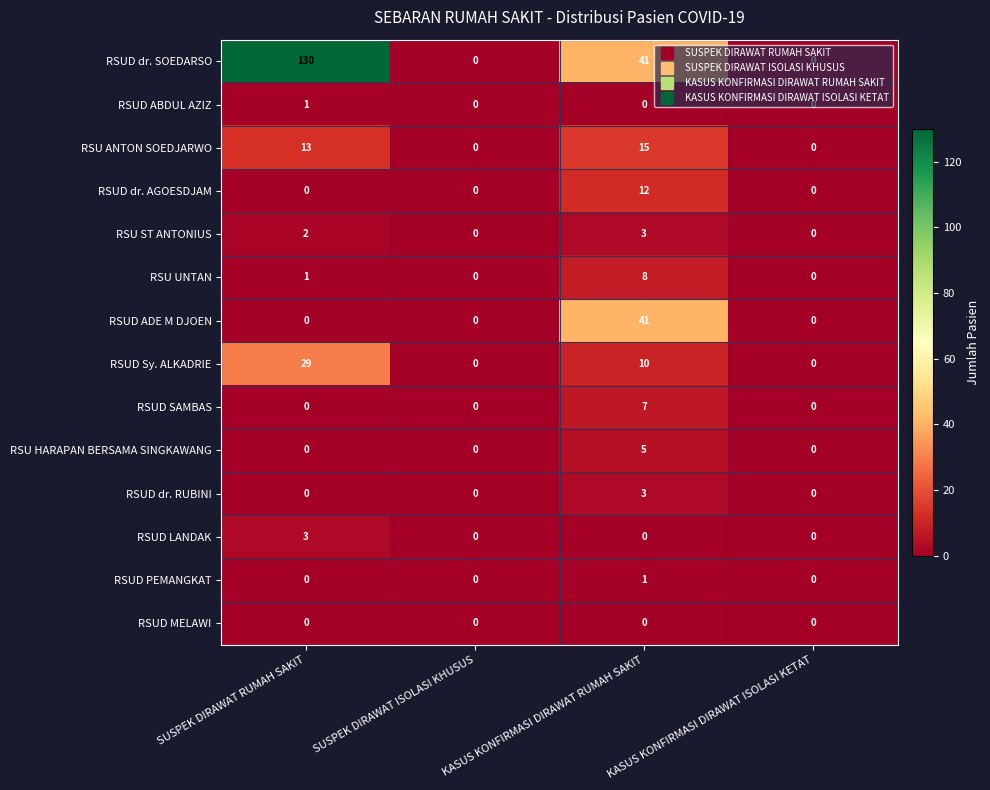

What is the greatest value displayed?

130